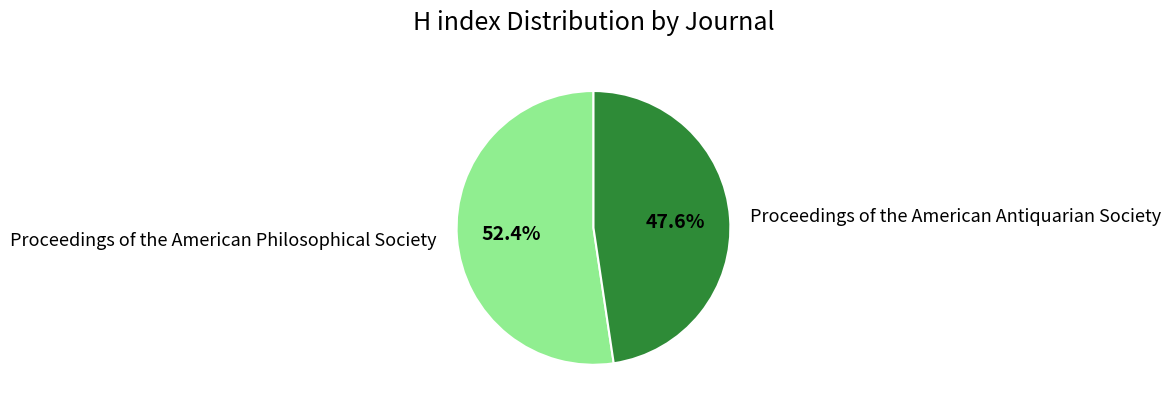

To the nearest percent, what is the combined percentage of Proceedings of the American Antiquarian Society and Proceedings of the American Philosophical Society?

100%